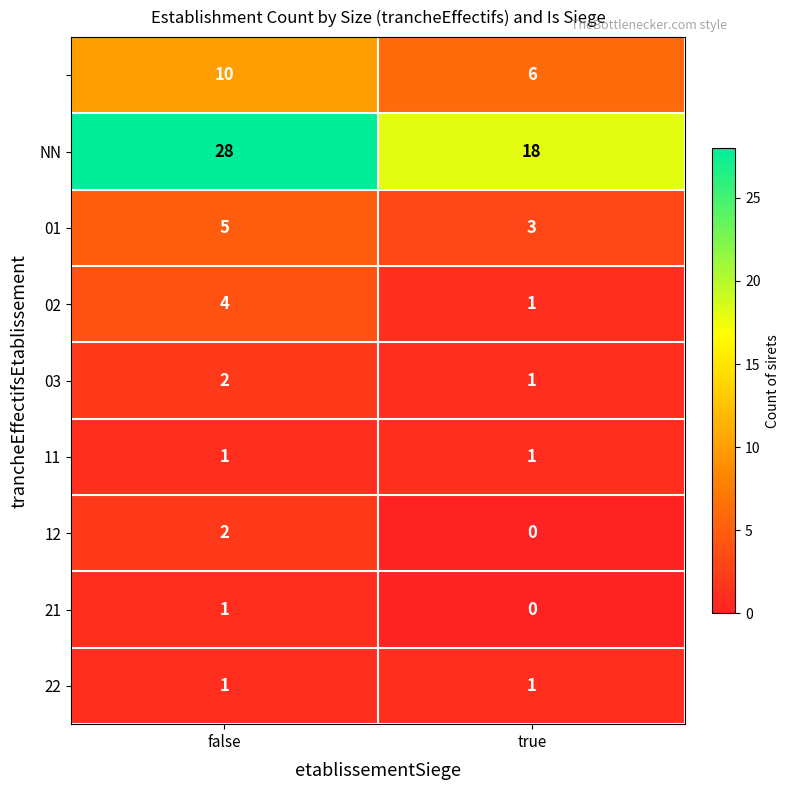

What is the spread (max minus min) of values at true?

18